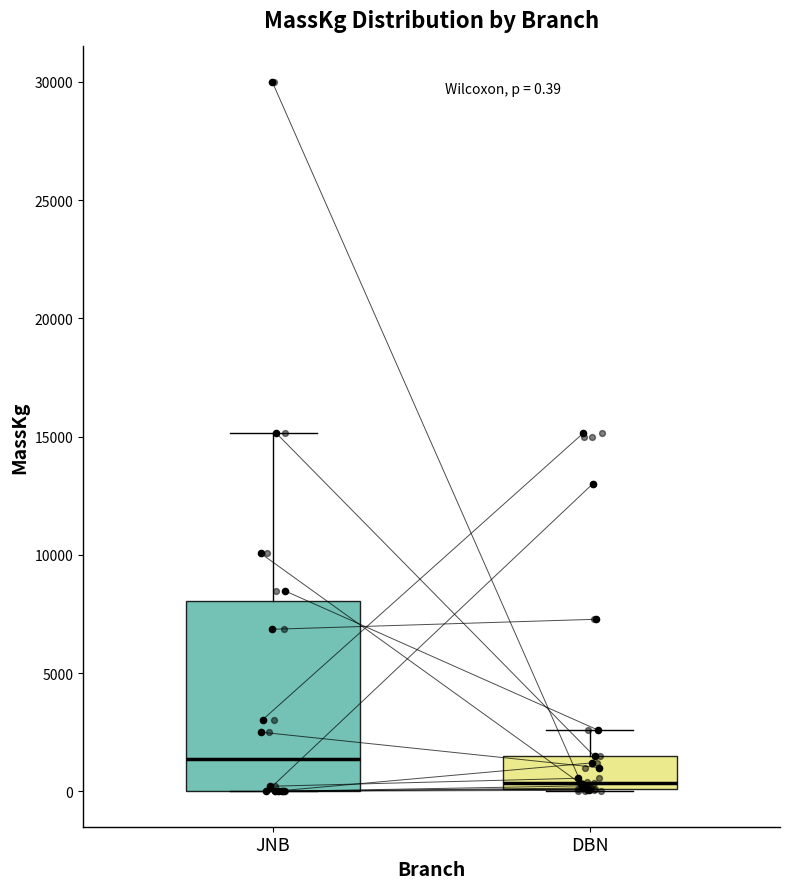

Which box has the highest median line?

JNB